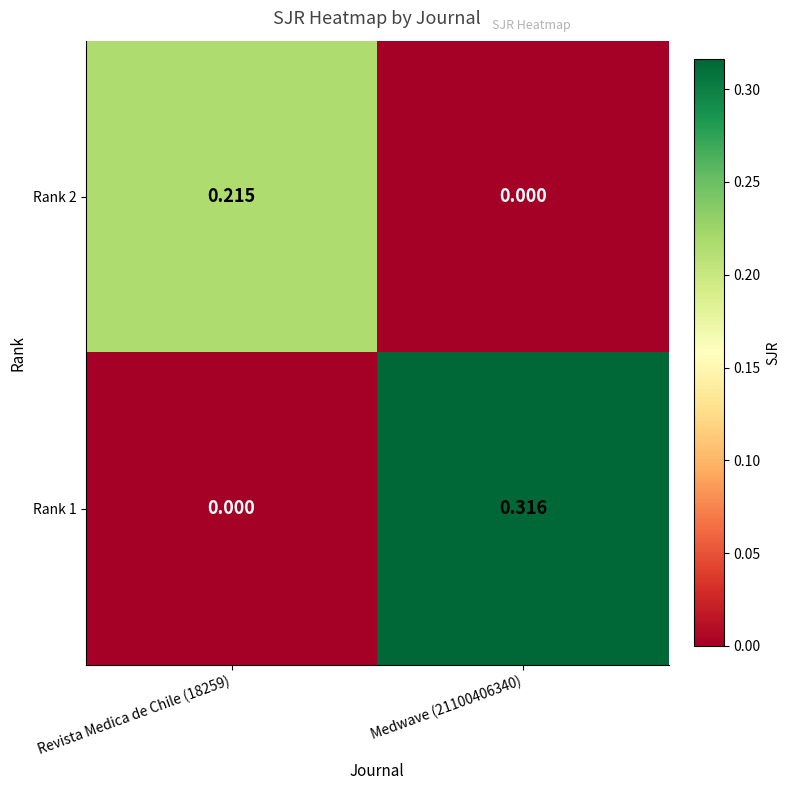

Is the value of Rank 1 at Revista Medica de Chile (18259) greater than the value of Rank 2 at Revista Medica de Chile (18259)?

No